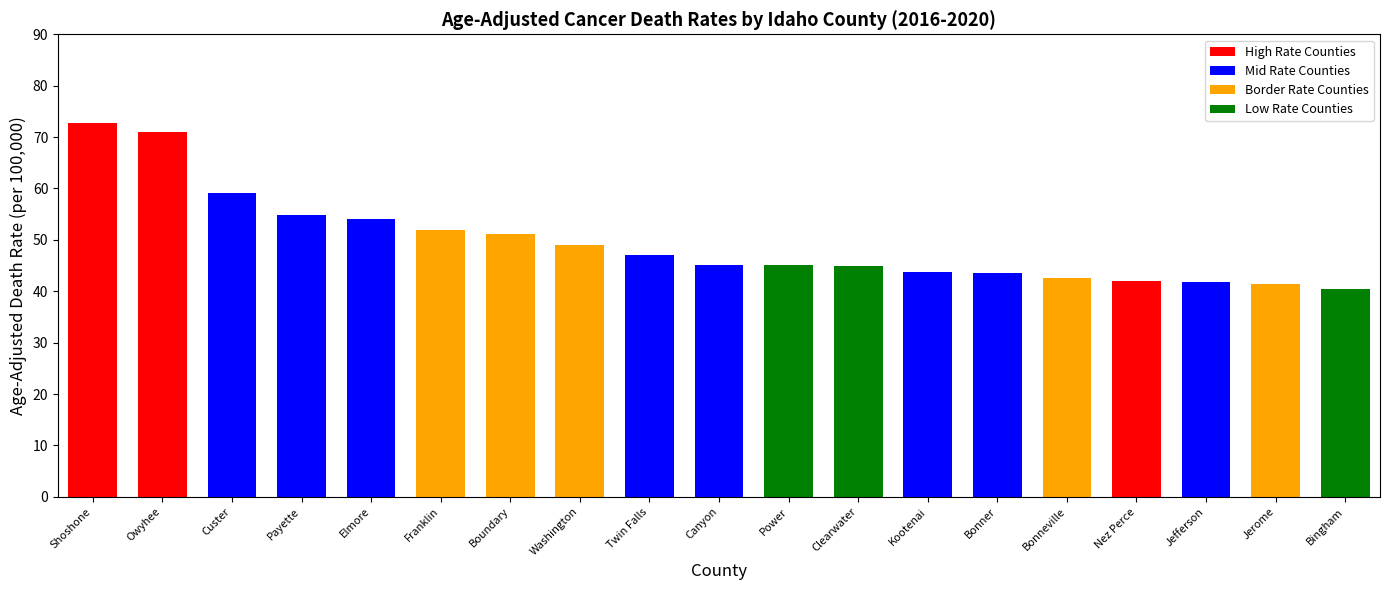

The value at Custer is 93.7. True or false?

False